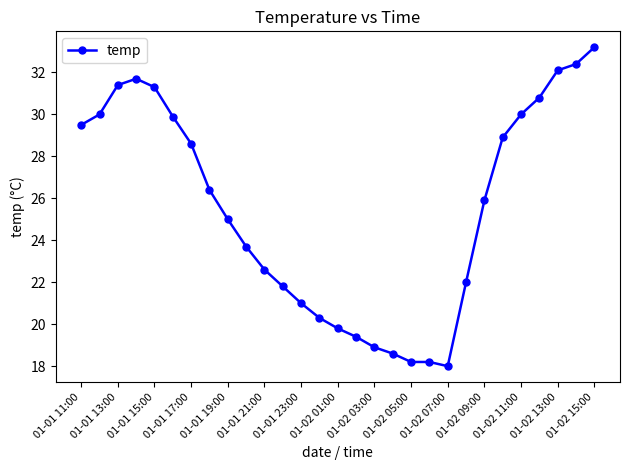

Reading right to left, extract all data points from this chart.

33.2	32.4	32.1	30.8	30.0	28.9	25.9	22.0	18.0	18.2	18.2	18.6	18.9	19.4	19.8	20.3	21.0	21.8	22.6	23.7	25.0	26.4	28.6	29.9	31.3	31.7	31.4	30.0	29.5